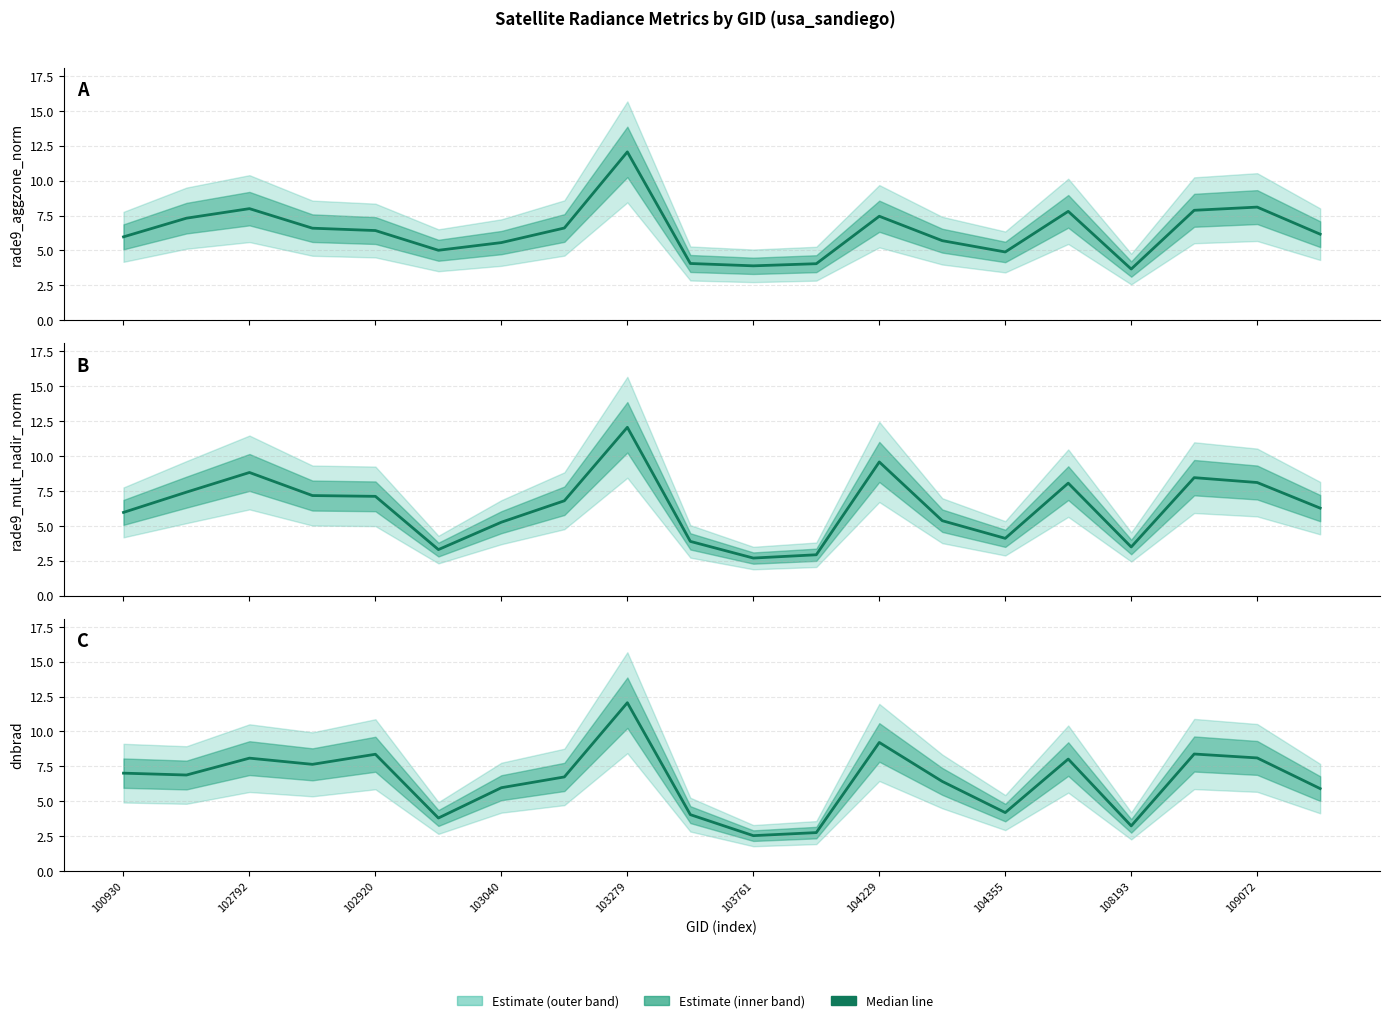

Reading right to left, list all the values displayed in this chart.

rade9_aggzone_norm line: 6.2	8.1	7.9	3.7	7.8	4.9	5.7	7.4	4.0	3.9	4.1	12.1	6.6	5.6	5.0	6.4	6.6	8.0	7.3	6.0
rade9_mult_nadir_norm line: 6.3	8.1	8.5	3.5	8.1	4.1	5.4	9.6	2.9	2.7	3.9	12.1	6.8	5.3	3.3	7.1	7.2	8.8	7.4	6.0
dnbrad line: 5.9	8.1	8.4	3.2	8.0	4.2	6.4	9.2	2.8	2.5	4.0	12.1	6.7	6.0	3.8	8.4	7.6	8.1	6.9	7.0